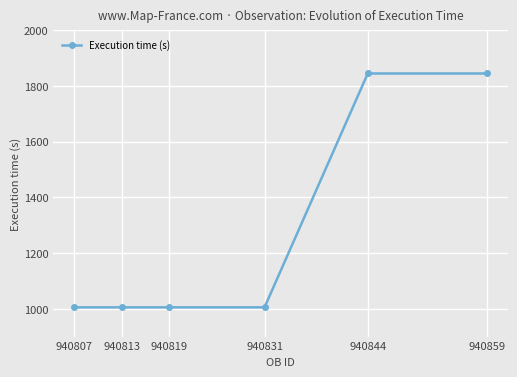

What is the greatest value displayed?

1845